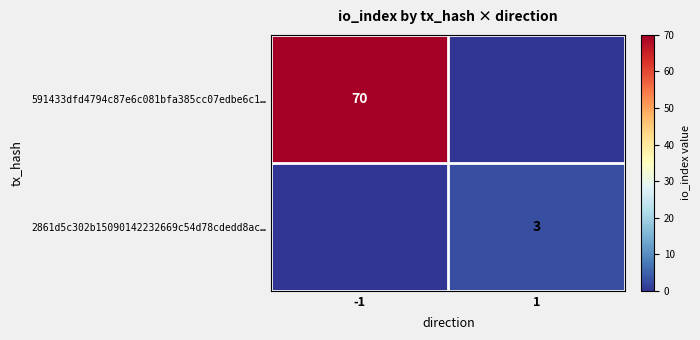

Is it true that 591433dfd4794c87e6c081bfa385cc07edbe6c1… equals 70 at -1?

True